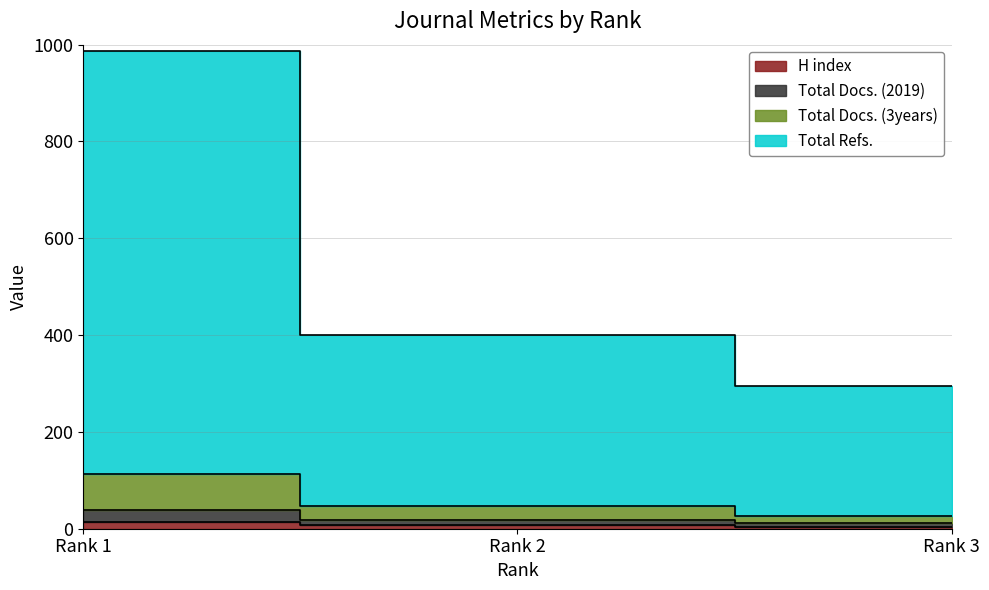

What is the total value across all series at Rank 3?

337